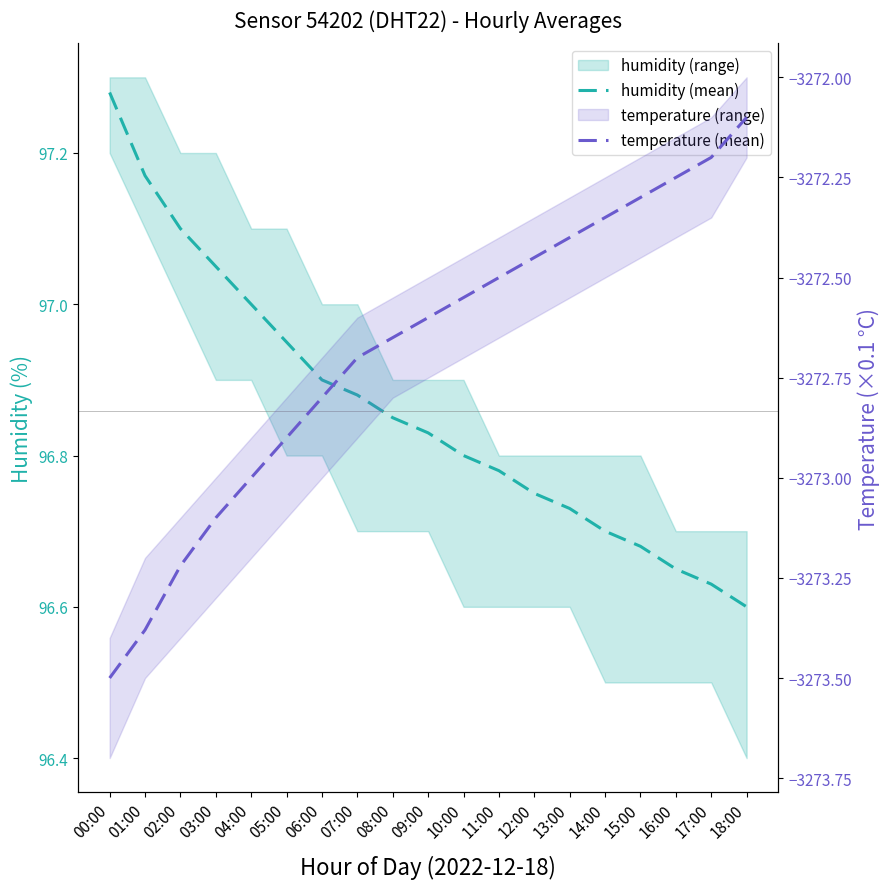

Which label corresponds to the smallest value in the chart?

00:00